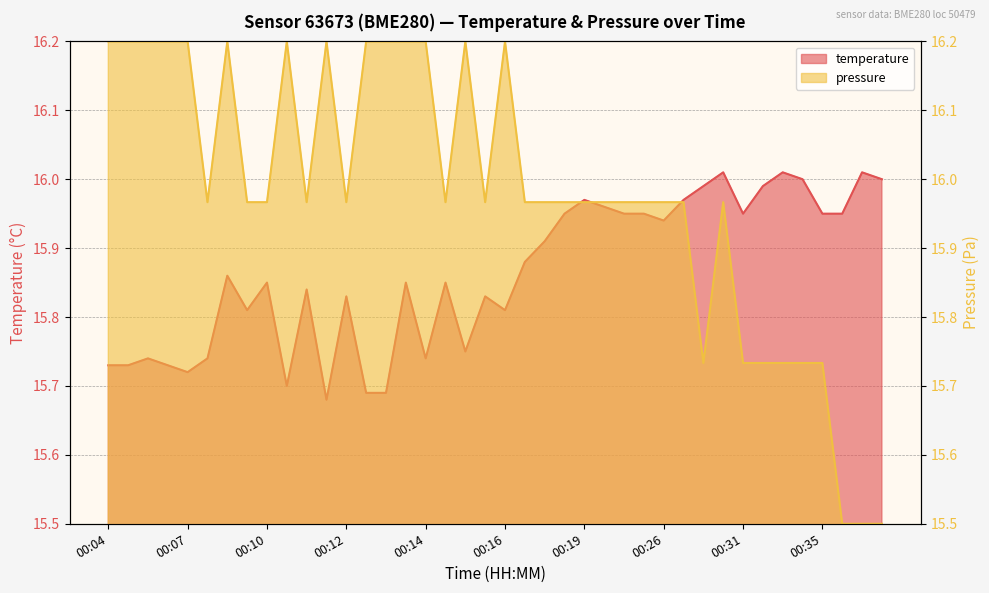

Reading left to right, list all the values displayed in this chart.

temperature: 15.7	15.7	15.7	15.7	15.7	15.7	15.9	15.8	15.8	15.7	15.8	15.7	15.8	15.7	15.7	15.8	15.7	15.8	15.8	15.8	15.8	15.9	15.9	15.9	16.0	16.0	15.9	15.9	15.9	16.0	16.0	16.0	15.9	16.0	16.0	16.0	15.9	15.9	16.0	16.0
pressure: 16.2	16.2	16.2	16.2	16.2	16.0	16.2	16.0	16.0	16.2	16.0	16.2	16.0	16.2	16.2	16.2	16.2	16.0	16.2	16.0	16.2	16.0	16.0	16.0	16.0	16.0	16.0	16.0	16.0	16.0	15.7	16.0	15.7	15.7	15.7	15.7	15.7	15.5	15.5	15.5